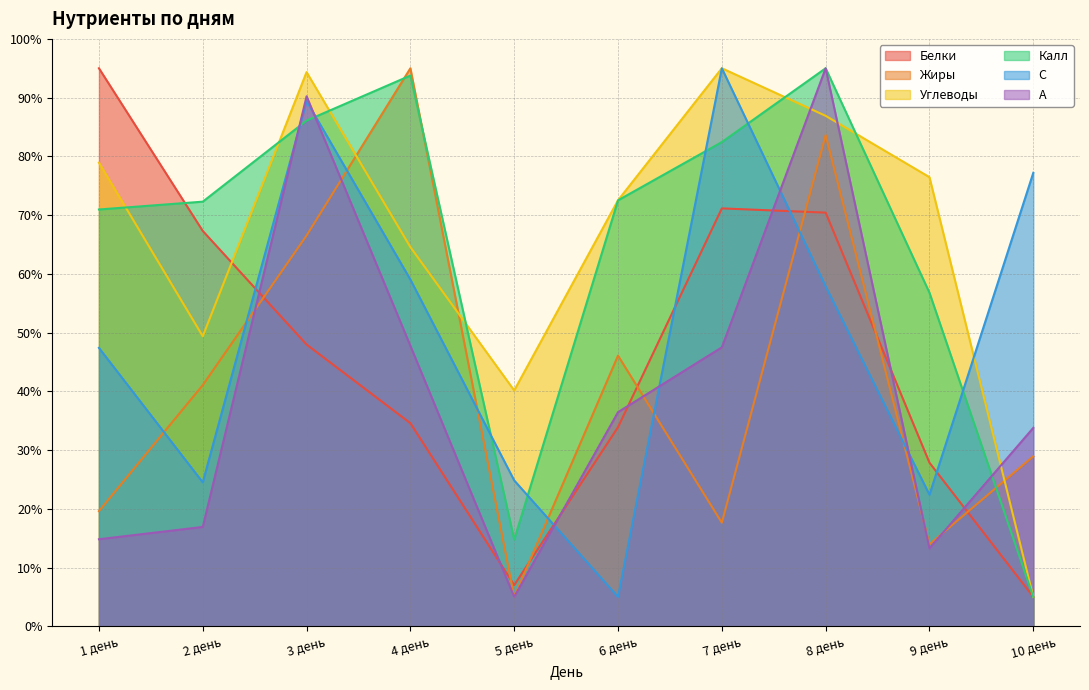

How many data points in Углеводы are above 76?

5